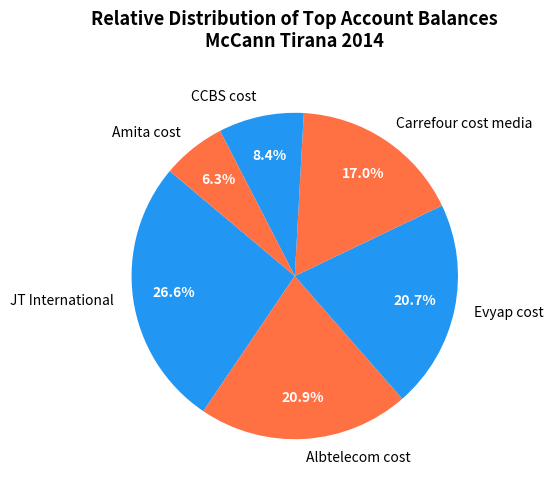

What is the ratio of the value at Carrefour cost media to the value at JT International?

0.6